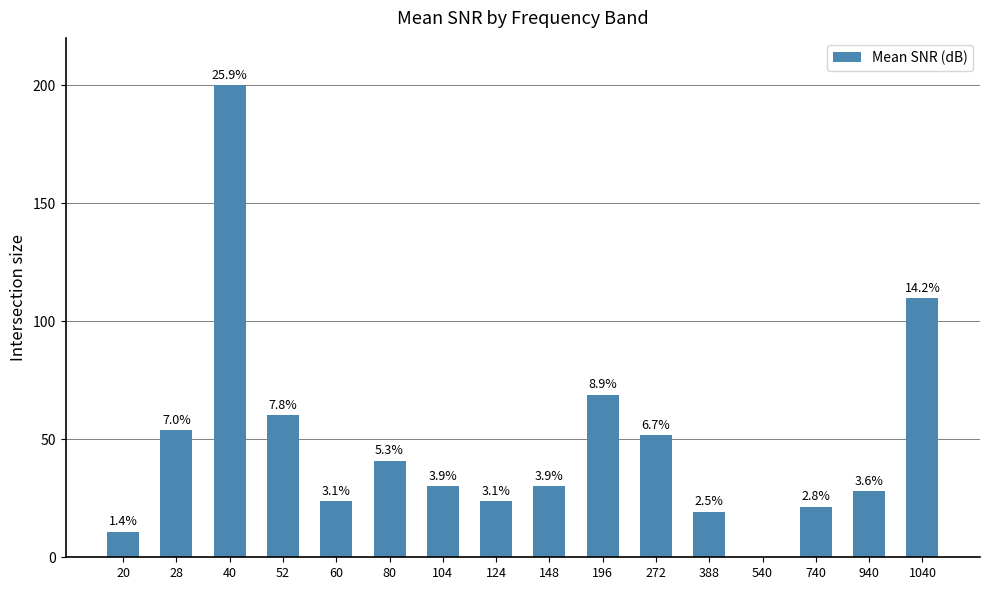

Rank the categories by value from lowest to highest.

540, 20, 388, 740, 60, 124, 940, 104, 148, 80, 272, 28, 52, 196, 1040, 40